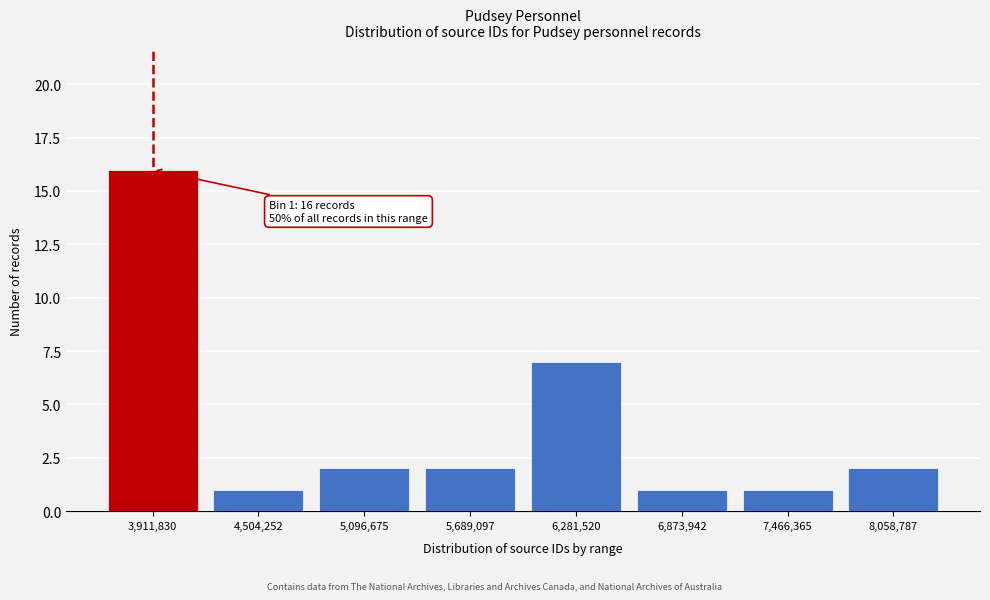

Reading right to left, extract all data points from this chart.

2	1	1	7	2	2	1	16